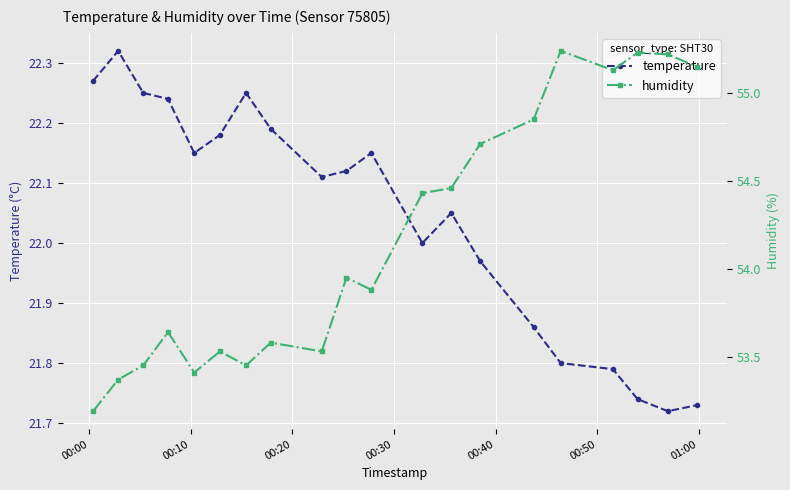

True or false: temperature has more than 2 points higher than both neighbors.

True